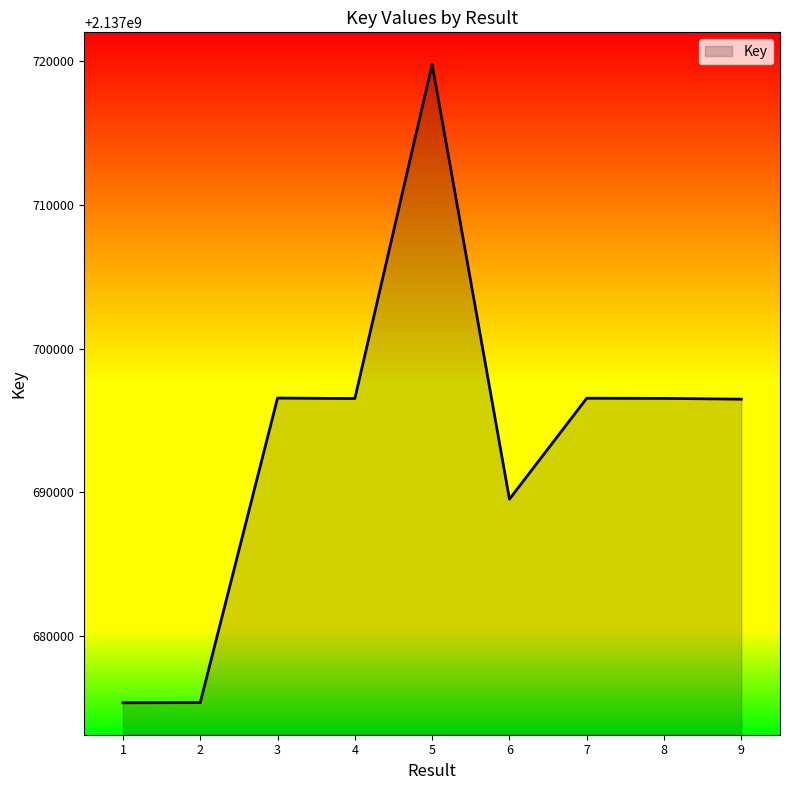

At which category does the chart reach its peak across all series?

5